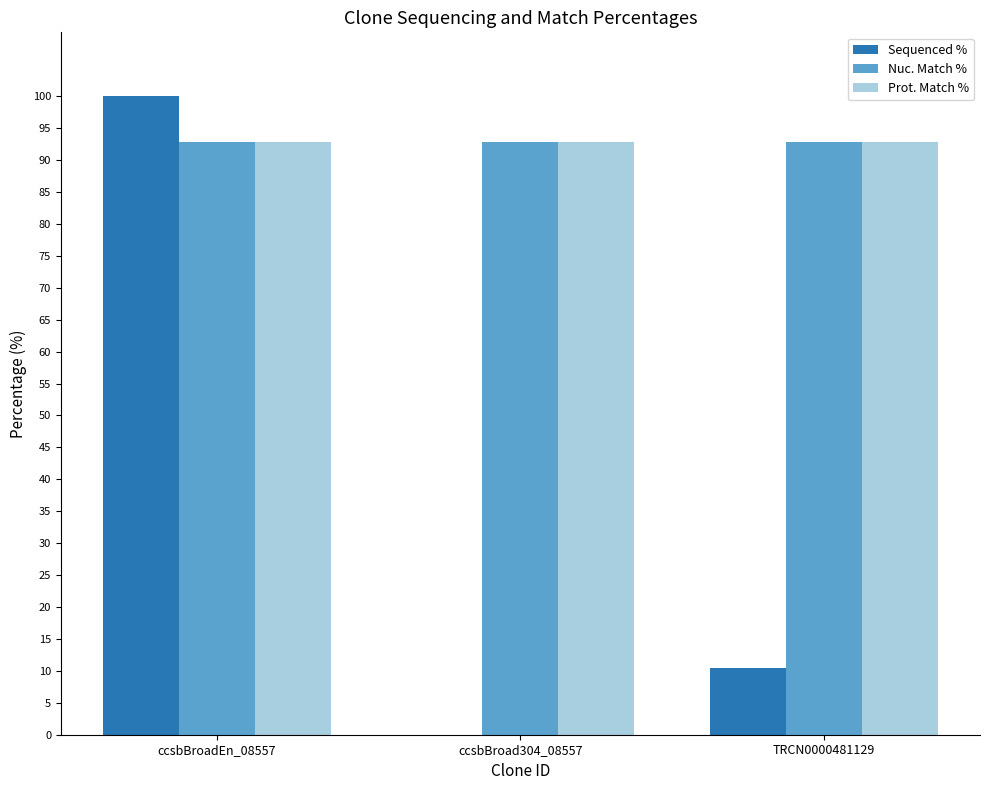

Reading left to right, what are all the values shown in this chart?

Sequenced %: ccsbBroadEn_08557=100.0	ccsbBroad304_08557=0.0	TRCN0000481129=10.5
Nuc. Match %: ccsbBroadEn_08557=92.9	ccsbBroad304_08557=92.9	TRCN0000481129=92.9
Prot. Match %: ccsbBroadEn_08557=92.9	ccsbBroad304_08557=92.9	TRCN0000481129=92.9